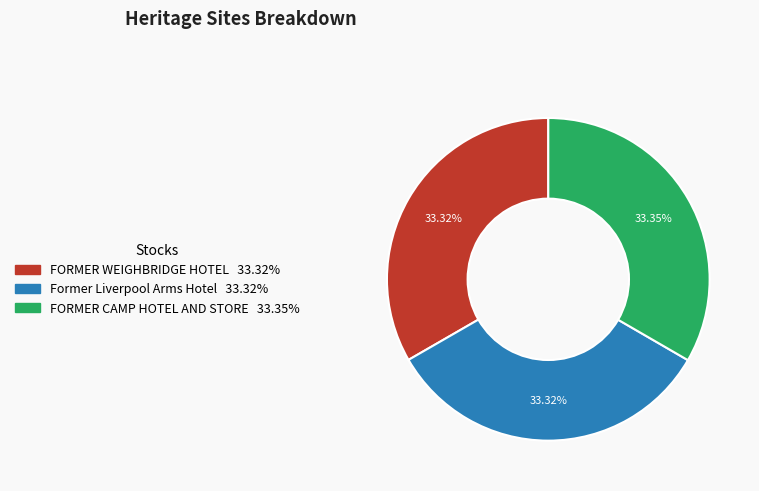

Combined, do FORMER CAMP HOTEL AND STORE and Former Liverpool Arms Hotel account for over 50%?

Yes